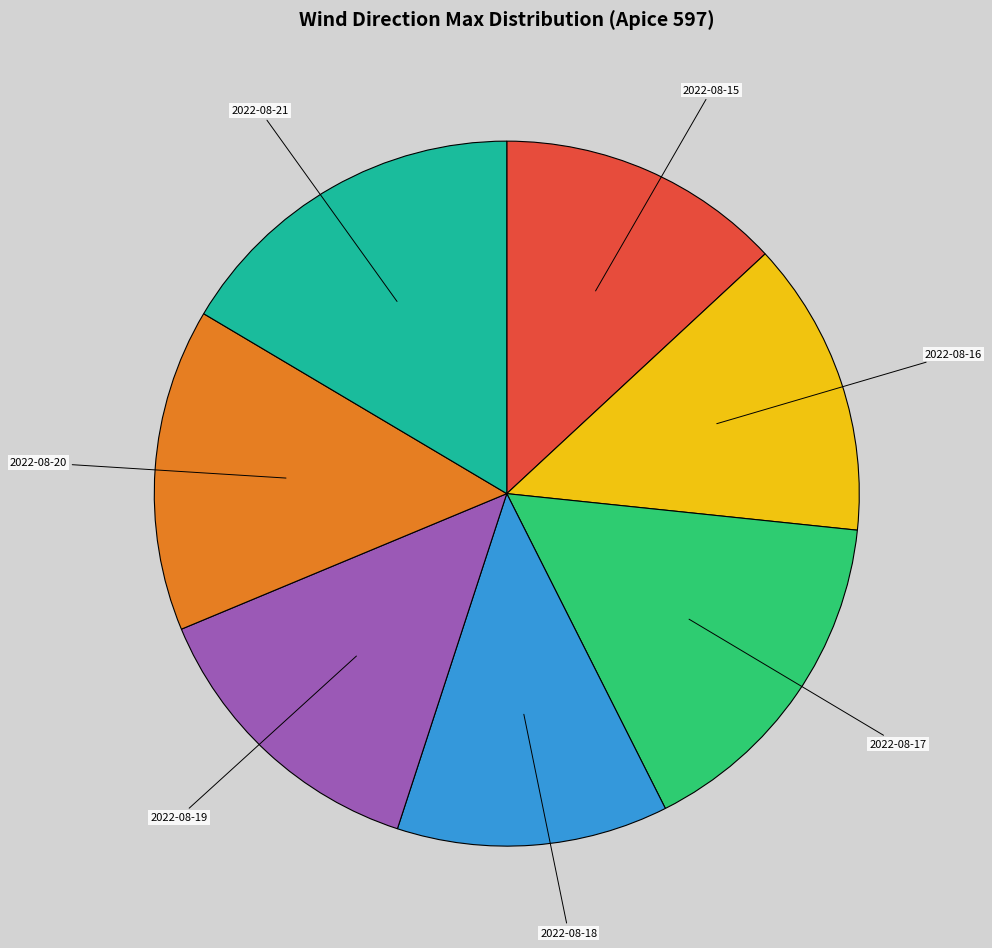

What is the ratio of the value at 2022-08-20 to the value at 2022-08-15?

1.1